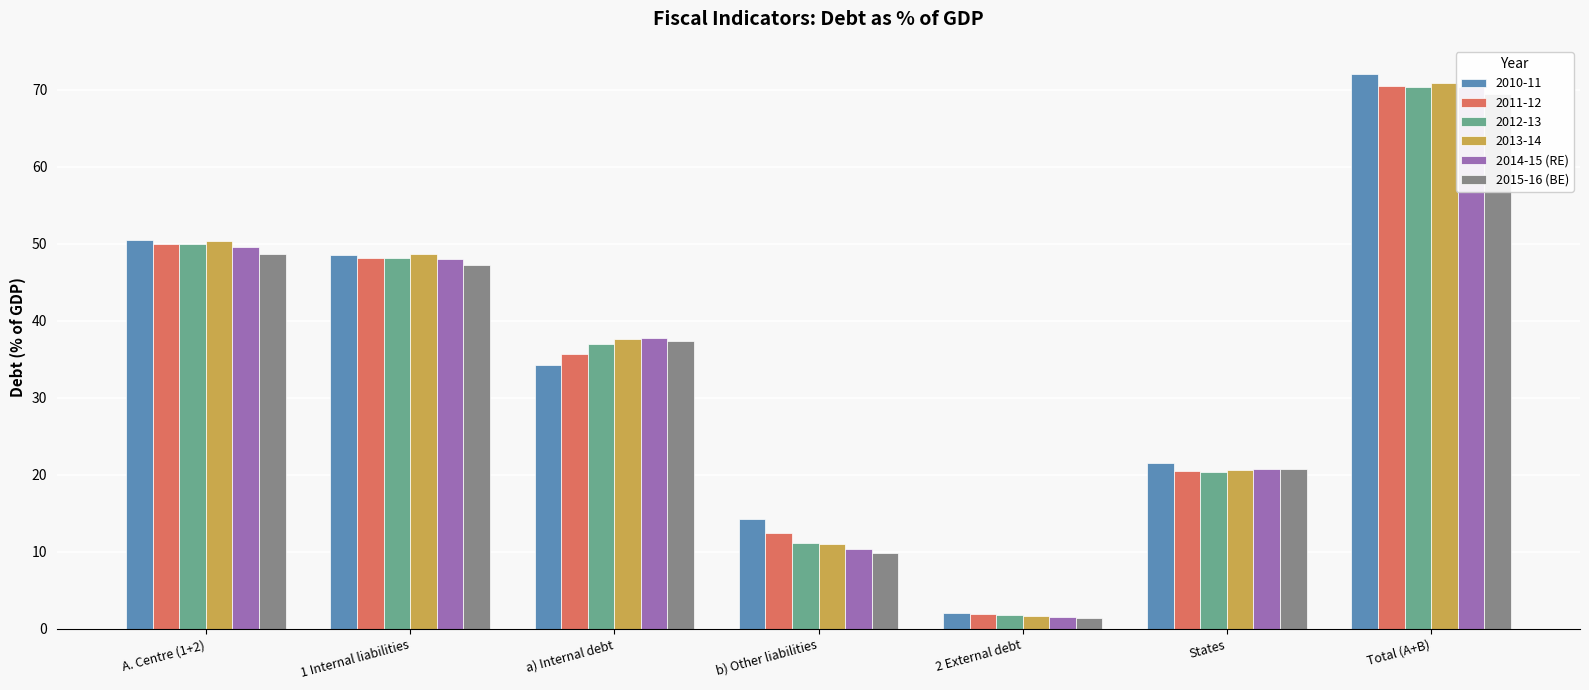

What is the label of the 3rd bar from the left?

a) Internal debt